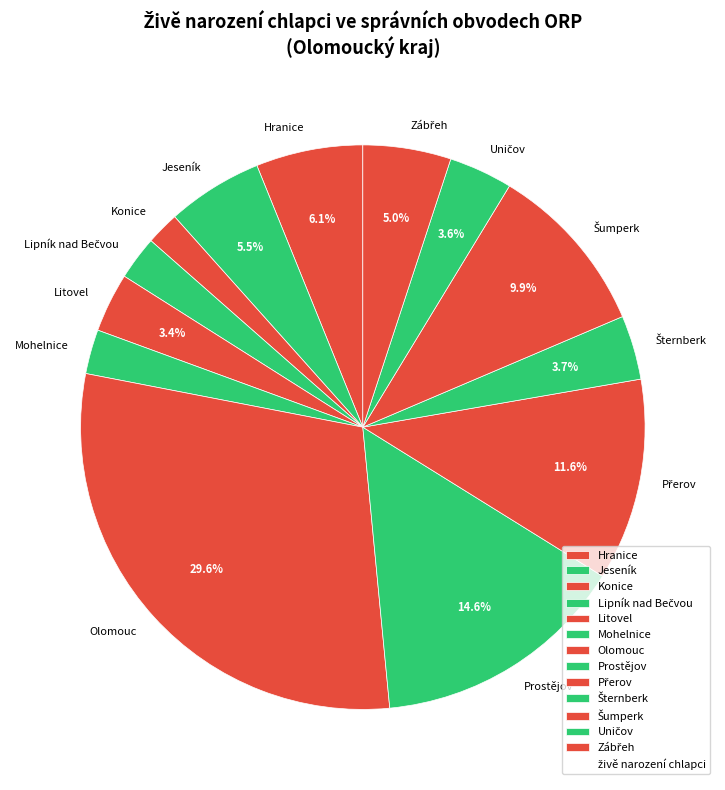

What percentage is NOT represented by Hranice?

93.9%